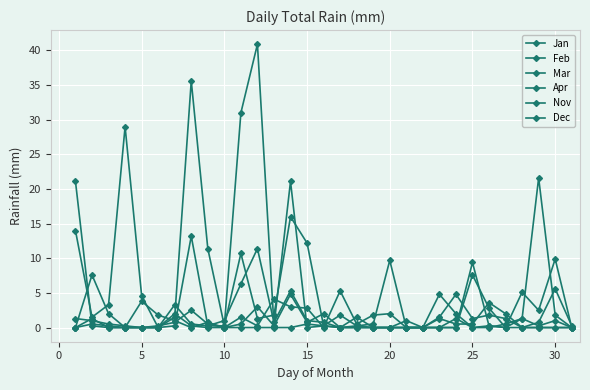

Does the chart have visible grid lines?

Yes